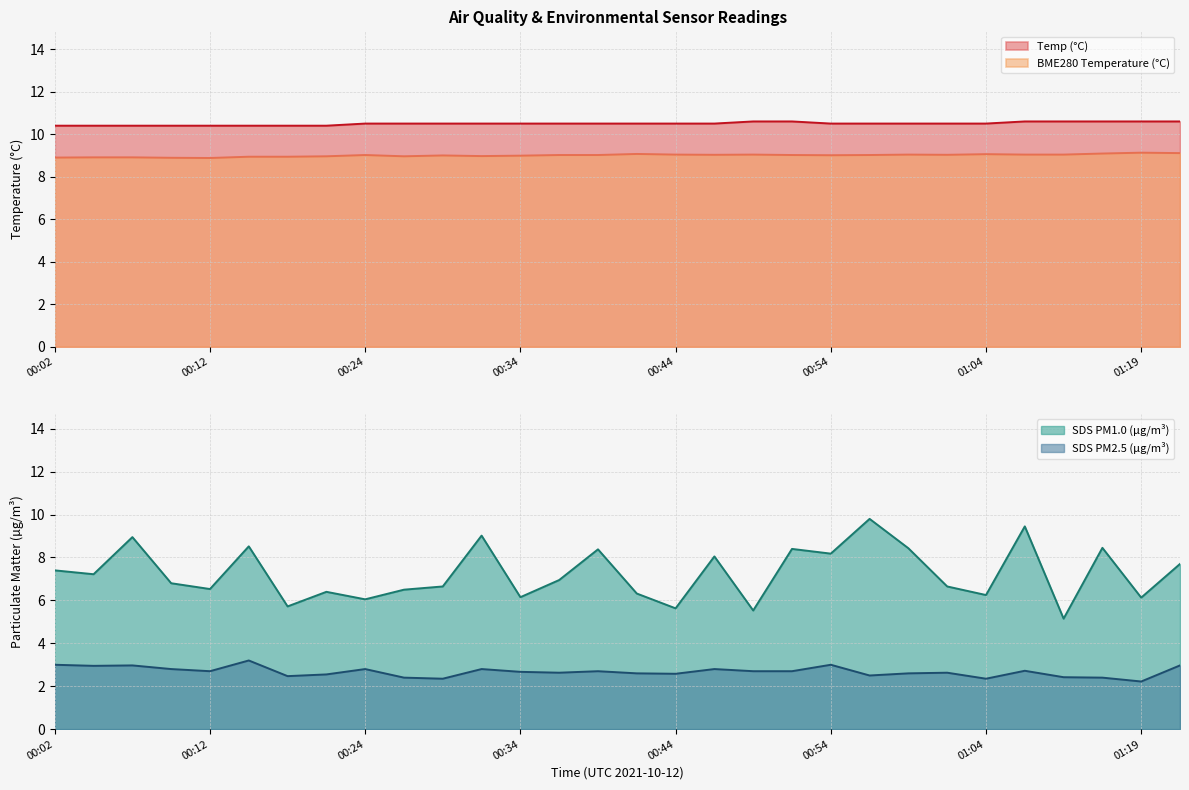

The BME280_temperature series shows 9.0 at 00:39. True or false?

True